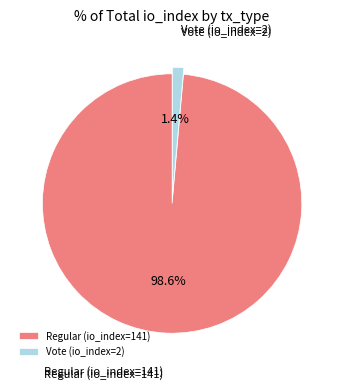

Is it true that Regular (io_index=141) is 99% of the pie?

True